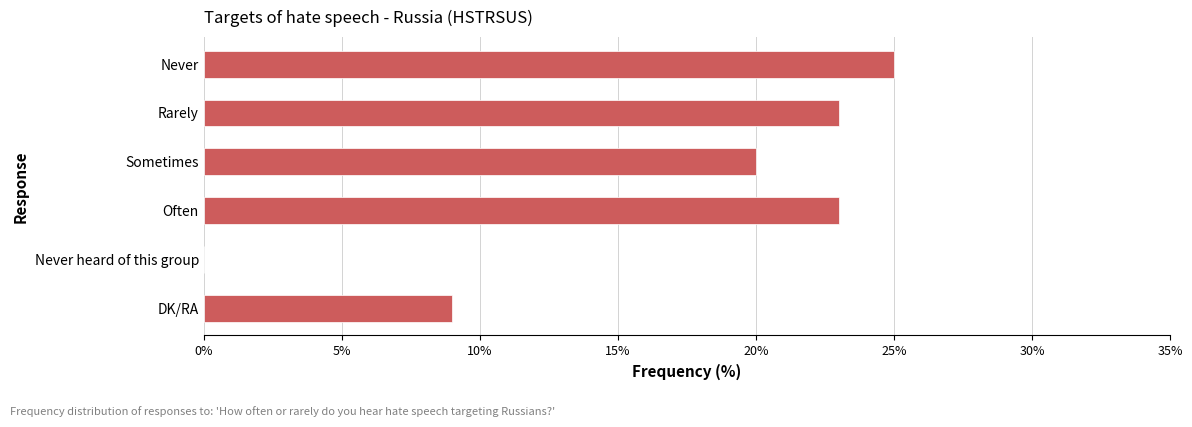

Which label corresponds to the largest value in the chart?

Never